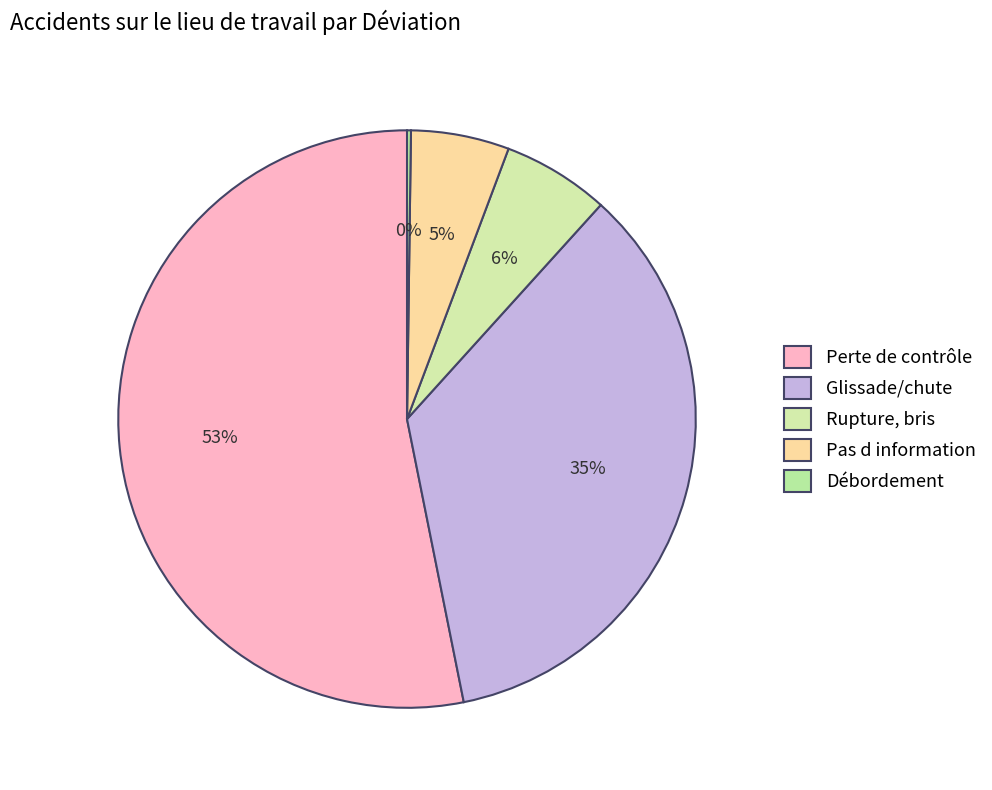

Which slice represents more than half of the pie?

Perte de contrôle